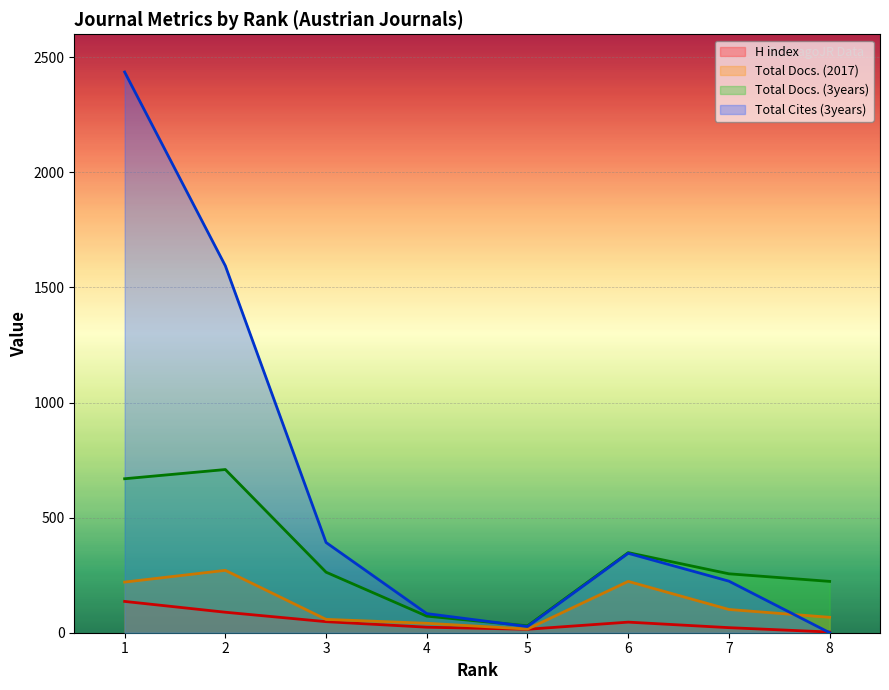

Rank the series at 8 from highest to lowest value.

Total Docs. (3years), Total Docs. (2017), H index, Total Cites (3years)